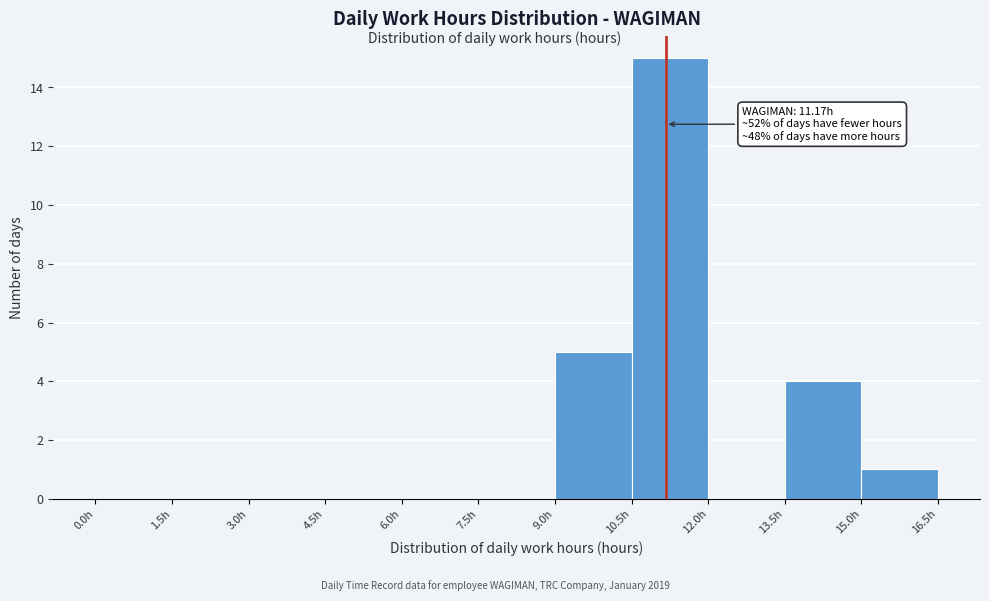

Which range on the x-axis has the tallest bar?

10.5 to 12.0